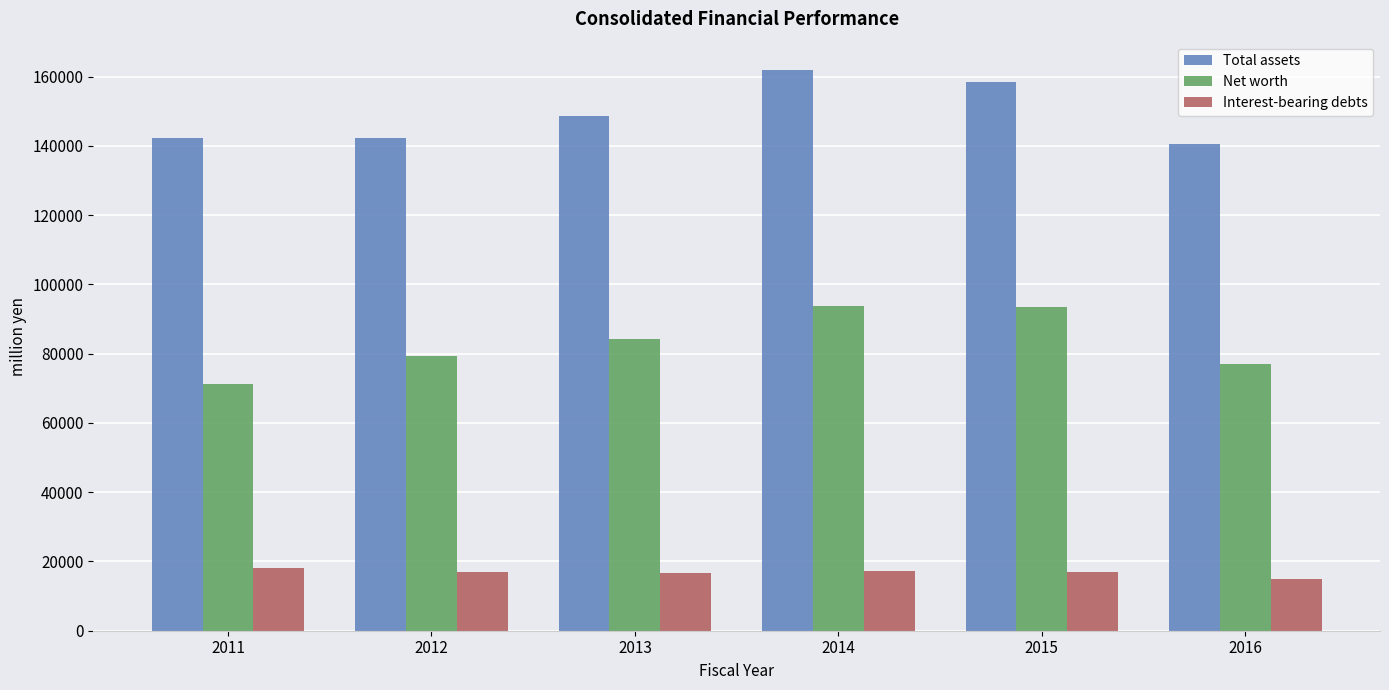

What is the lowest value of the Interest-bearing debts series?

14890